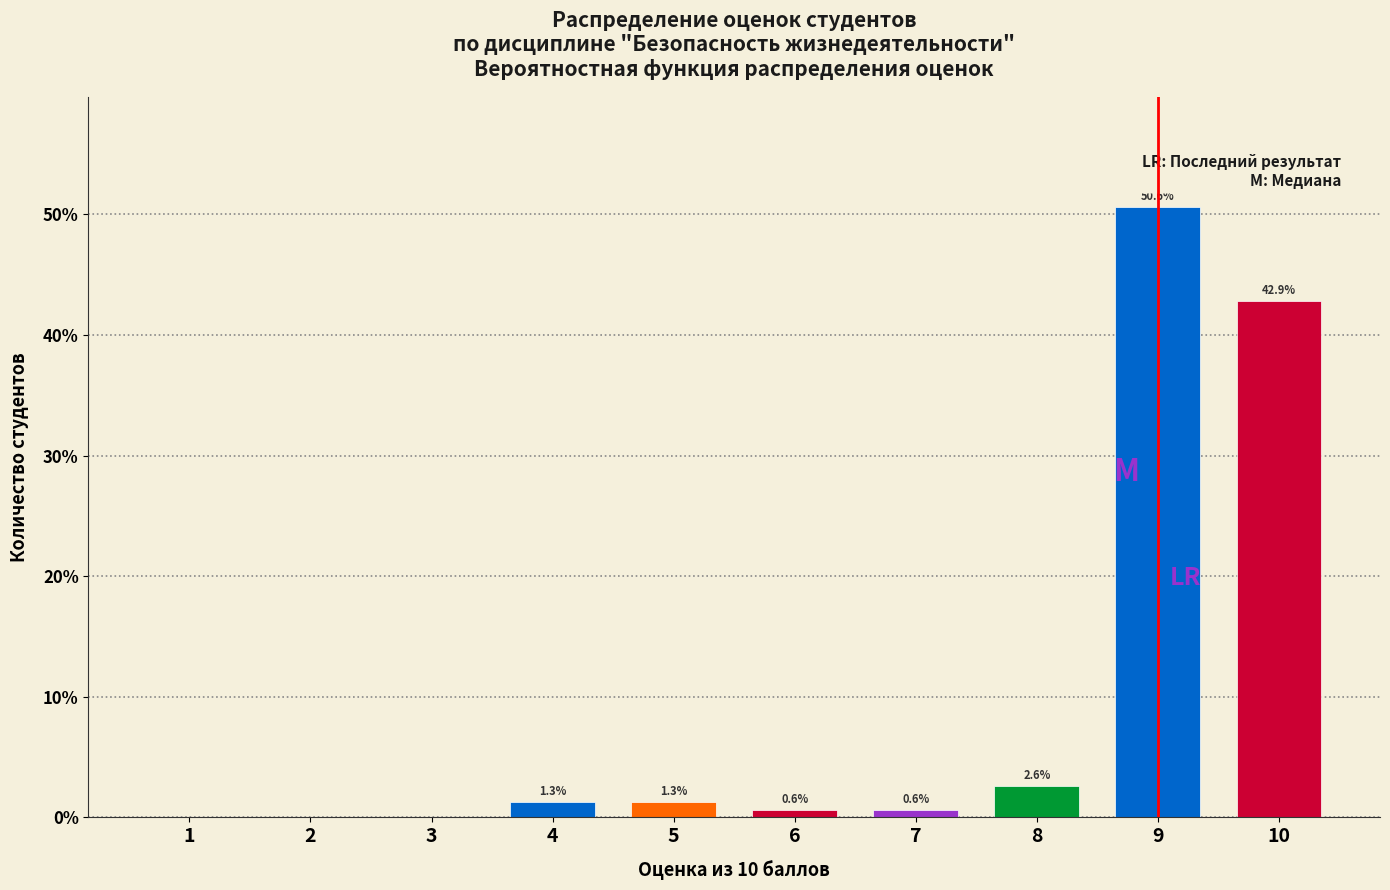

Reading left to right, extract all data points from this chart.

1=0.0	2=0.0	3=0.0	4=1.3	5=1.3	6=0.6	7=0.6	8=2.6	9=50.6	10=42.9